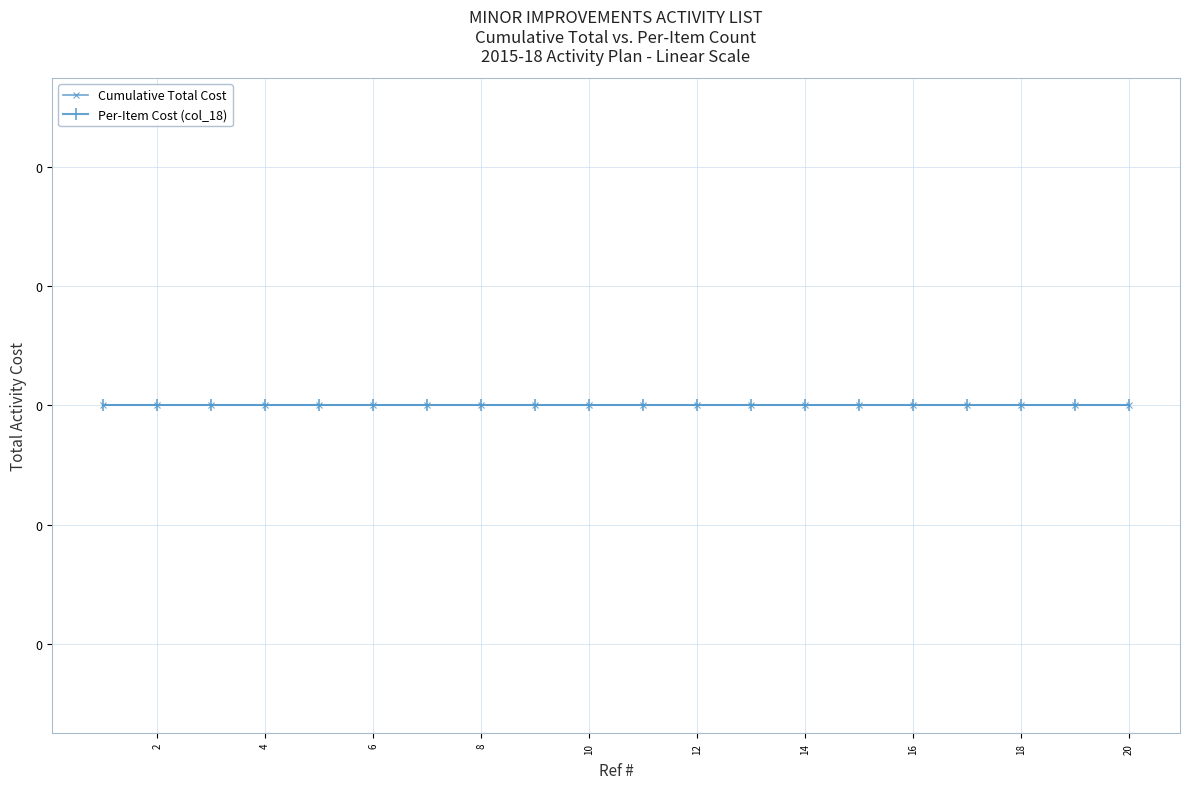

The value of Cumulative Total Cost at 17 is 0. True or false?

True